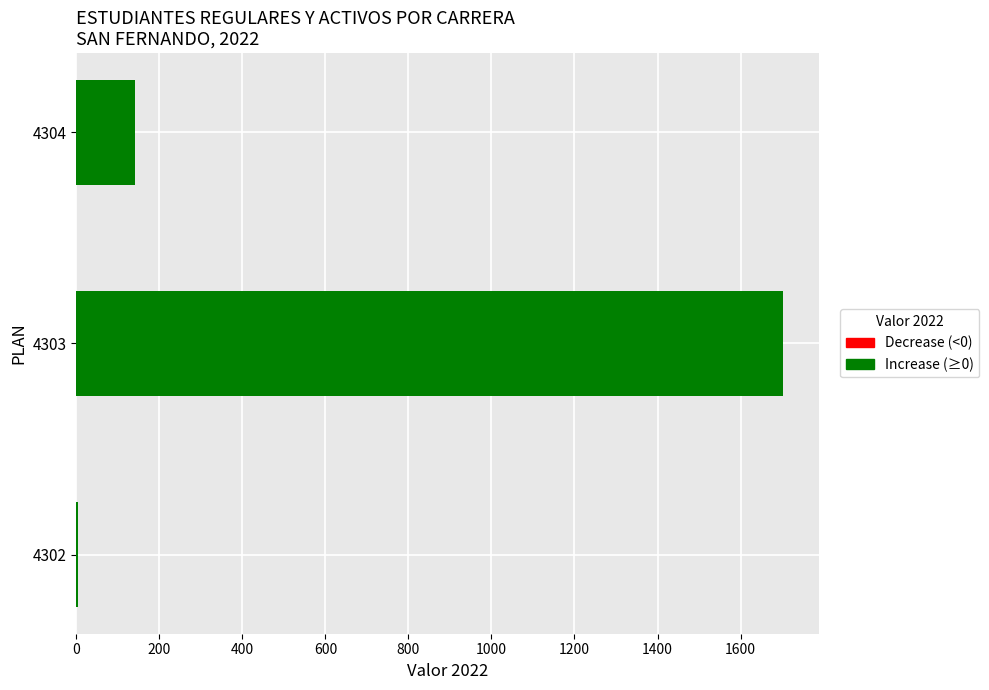

At which category does the chart reach its peak across all series?

4303